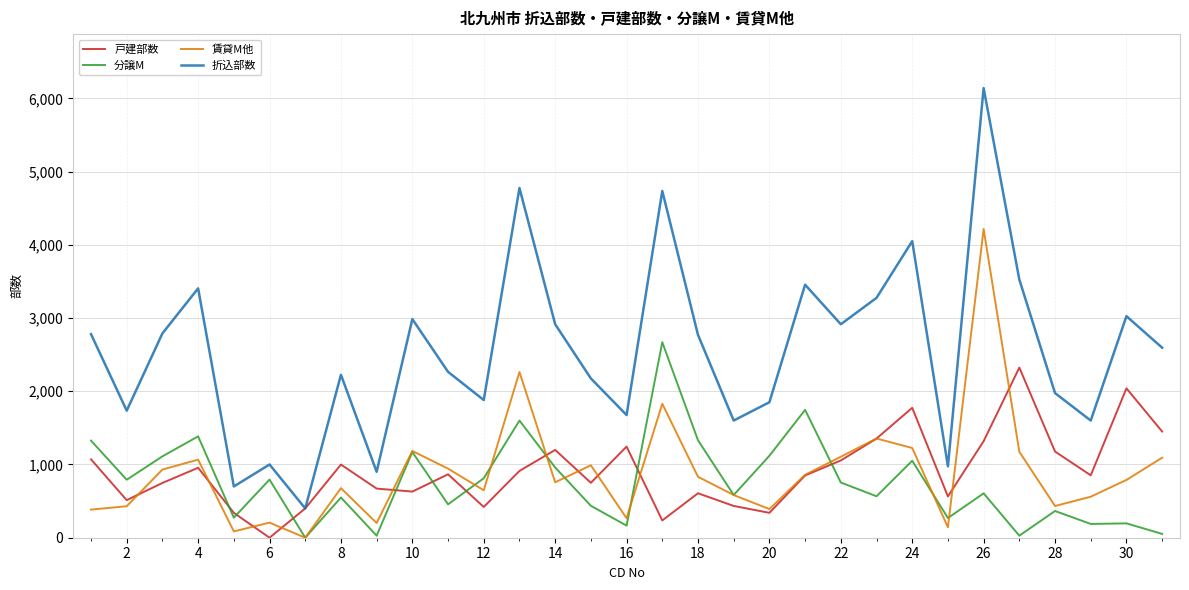

Does the chart have visible grid lines?

Yes